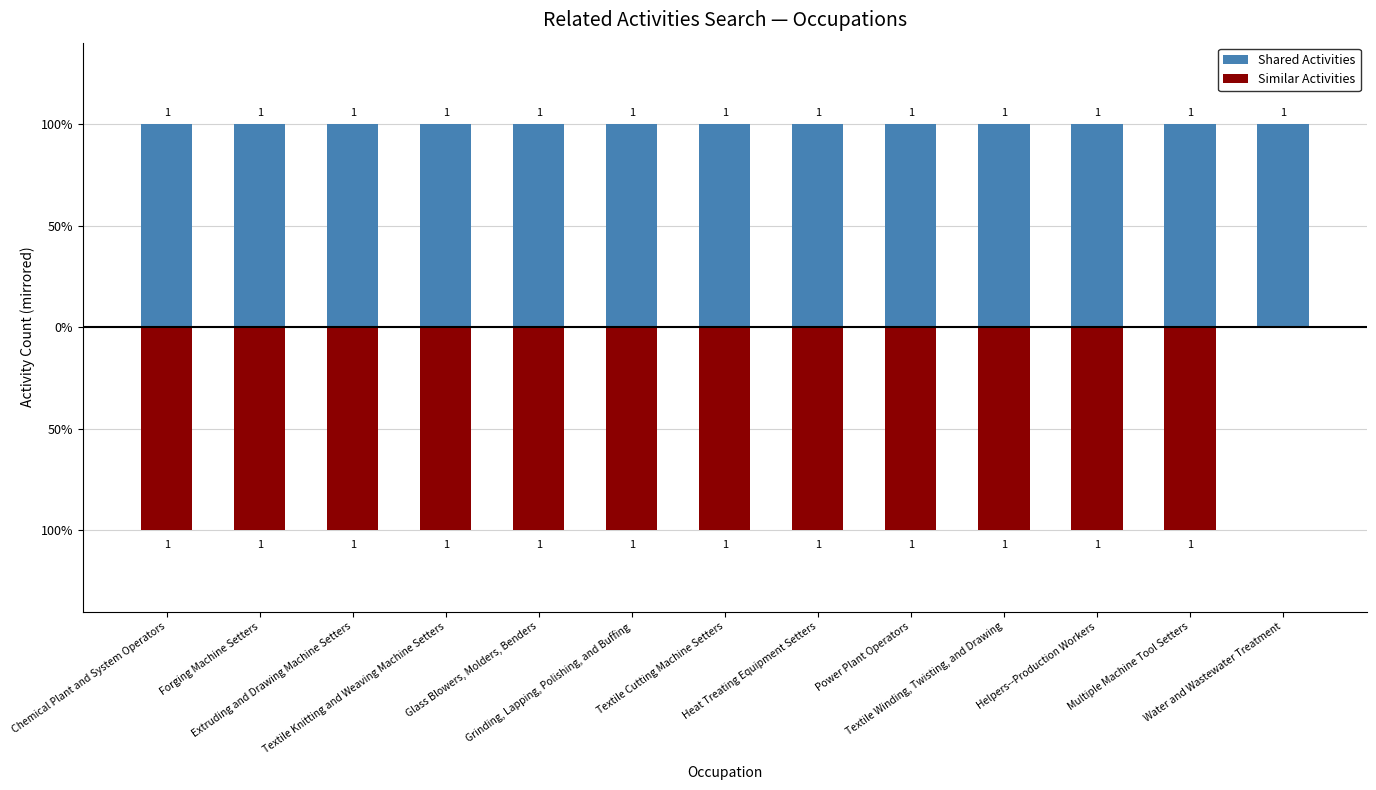

List the series in order of their peak value, highest first.

Shared Activities, Similar Activities